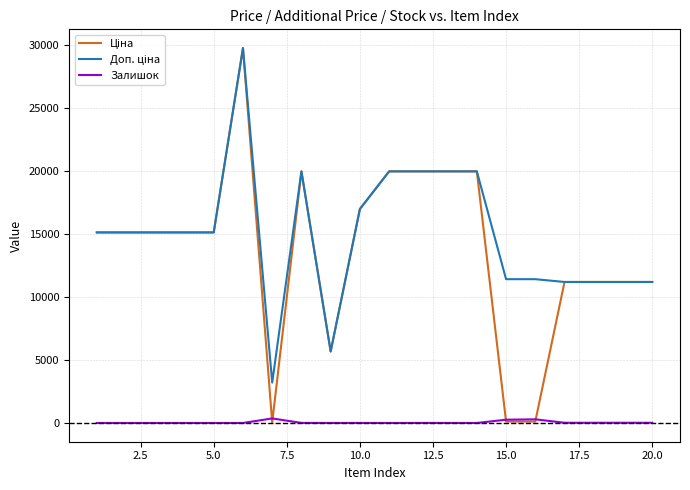

Is this an area chart (filled region under the line)?

No